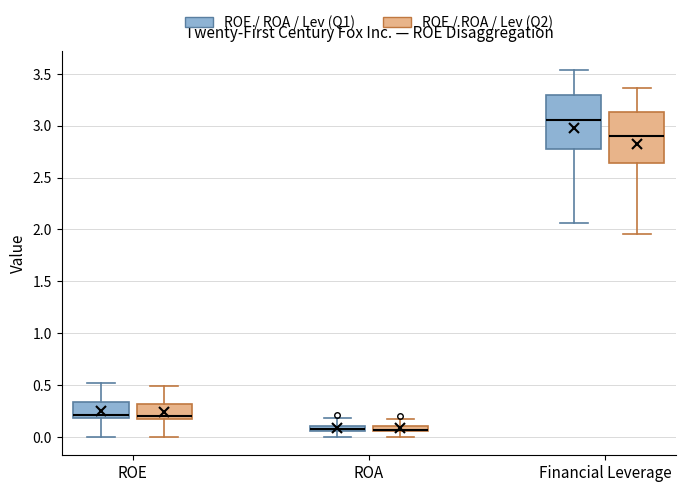

Where does the lower whisker of the box for ROA (ROE / ROA / Lev (Q2)) end on the y-axis? The values are not printed on the chart, so give them approximately, as read against the axis.

0.00